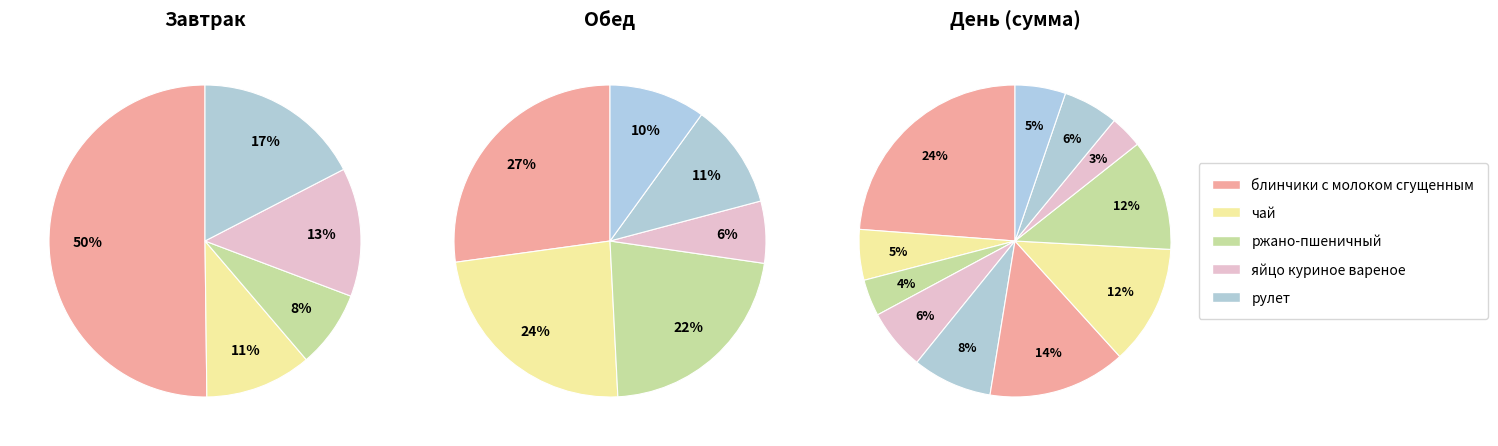

Does хлеб ржано-пшеничный (обед) account for over 50% of the chart?

No